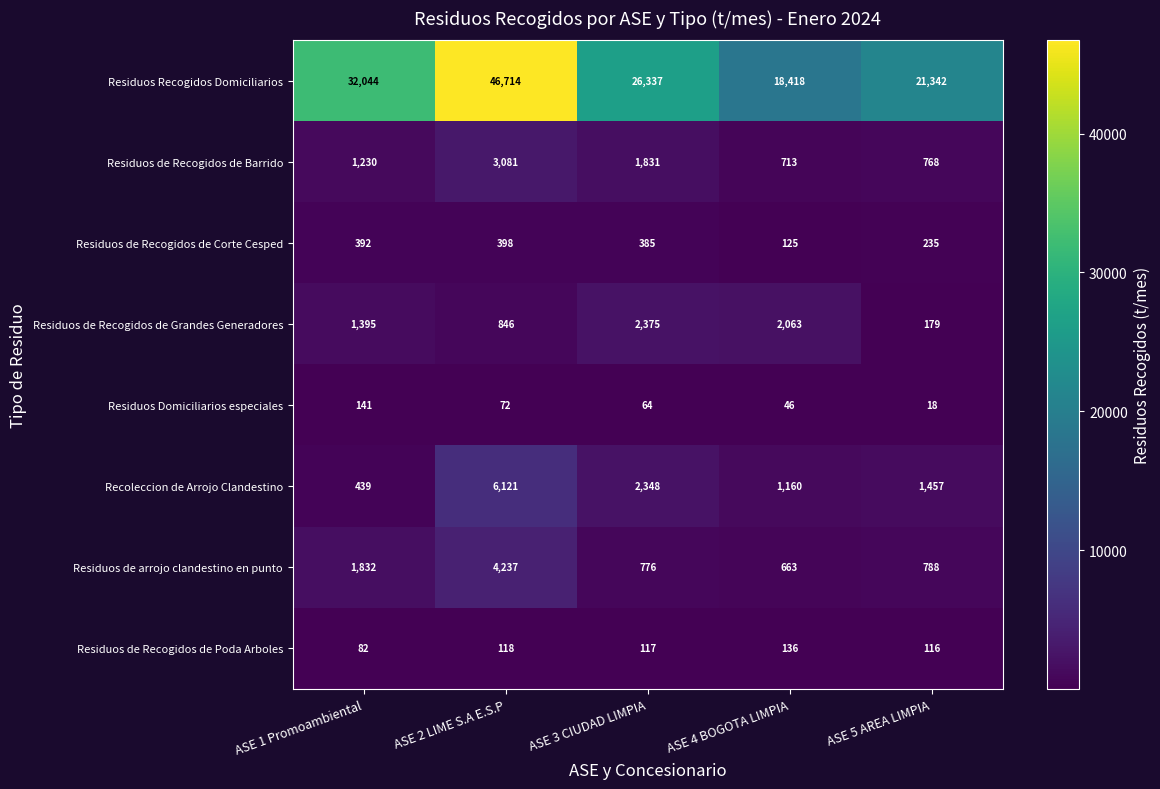

Which series changed the most between ASE 1 Promoambiental and ASE 5 AREA LIMPIA?

Residuos Recogidos Domiciliarios